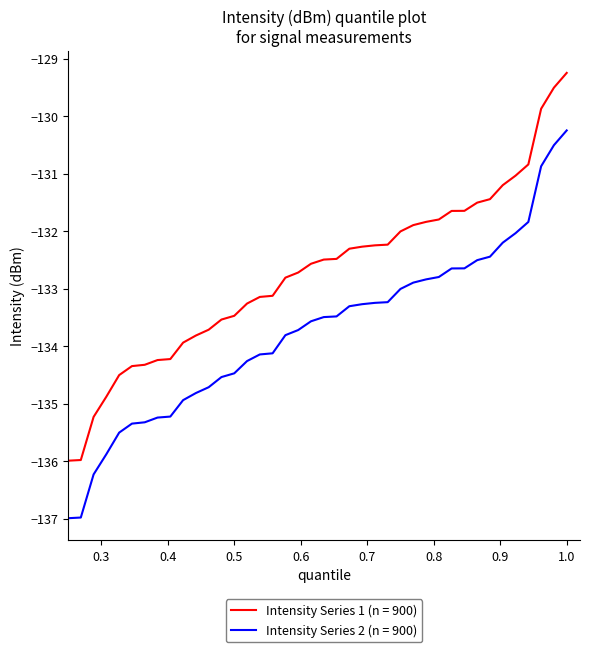

Rank the series by their maximum value, from highest to lowest.

Intensity Series 1 (n = 900), Intensity Series 2 (n = 900)